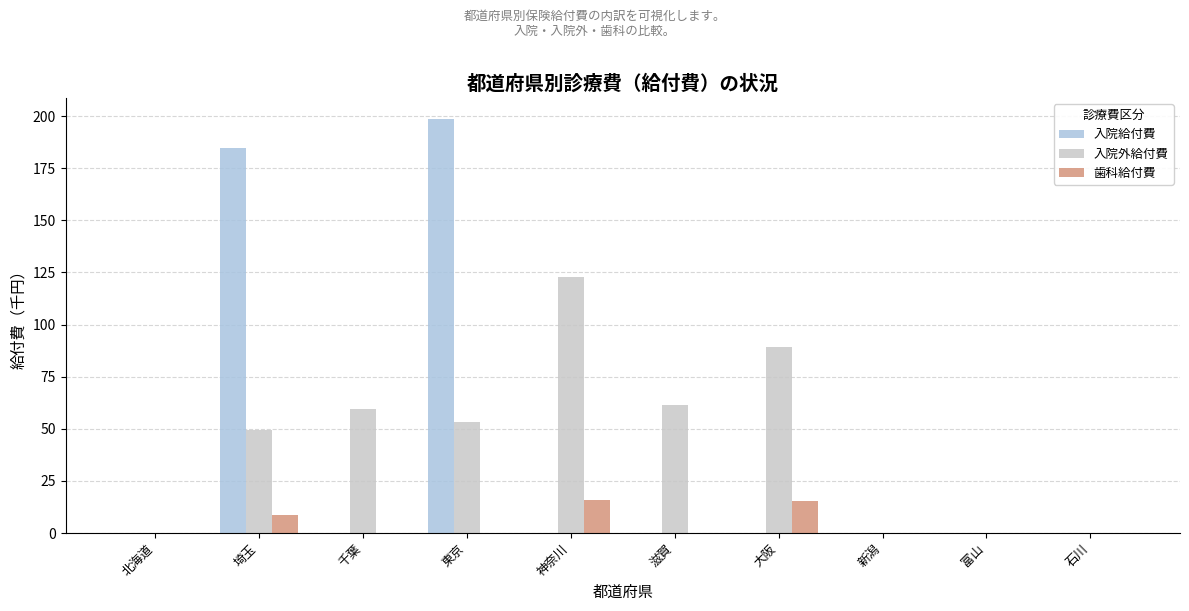

What is the total value across all series at 東京?

252.2